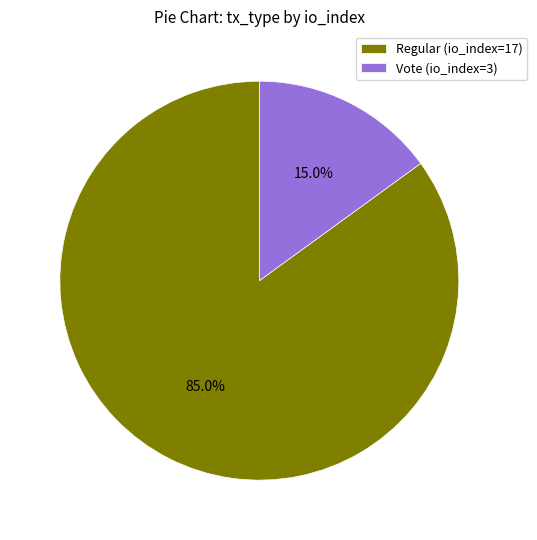

To the nearest percent, what is the combined percentage of Regular (io_index=17) and Vote (io_index=3)?

100%